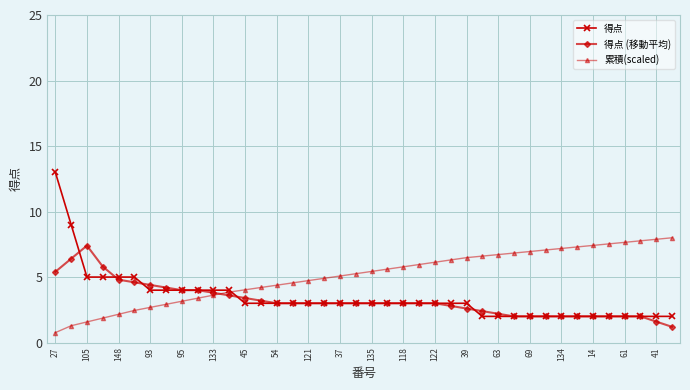

What is the highest value of the 得点 (移動平均) series?

7.4